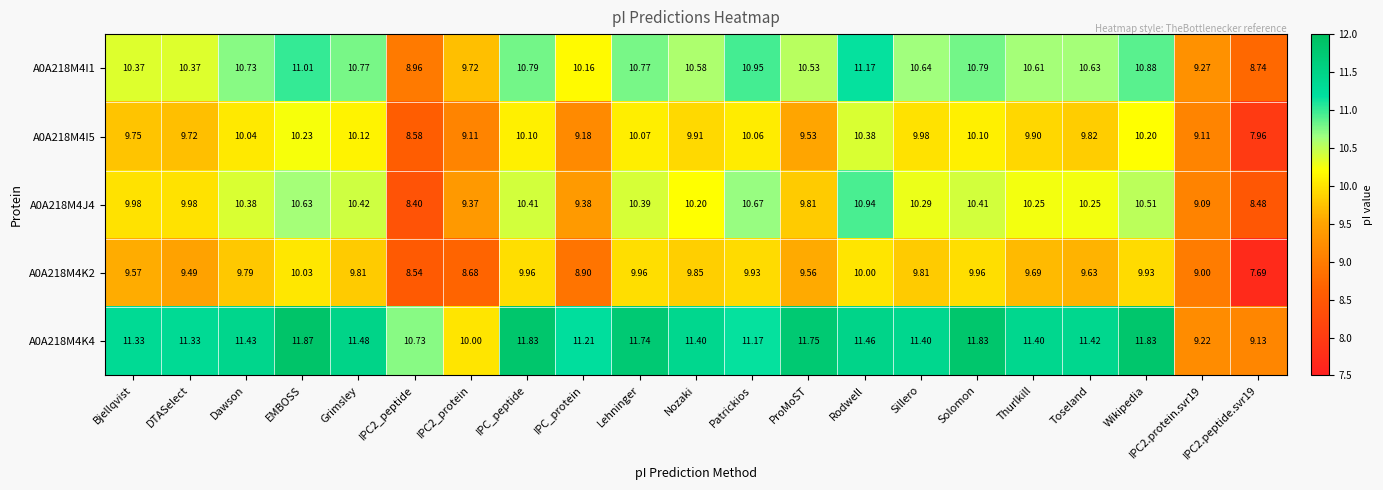

At which category is the sum across all series the highest?

Rodwell